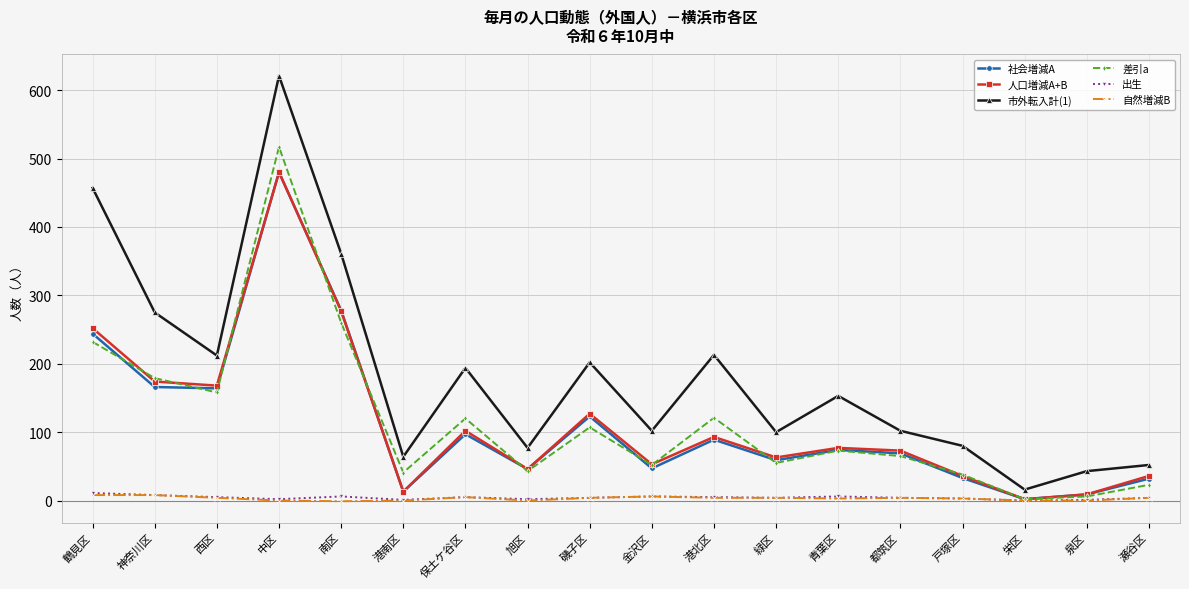

What is the label of the 8th point from the left?

旭区